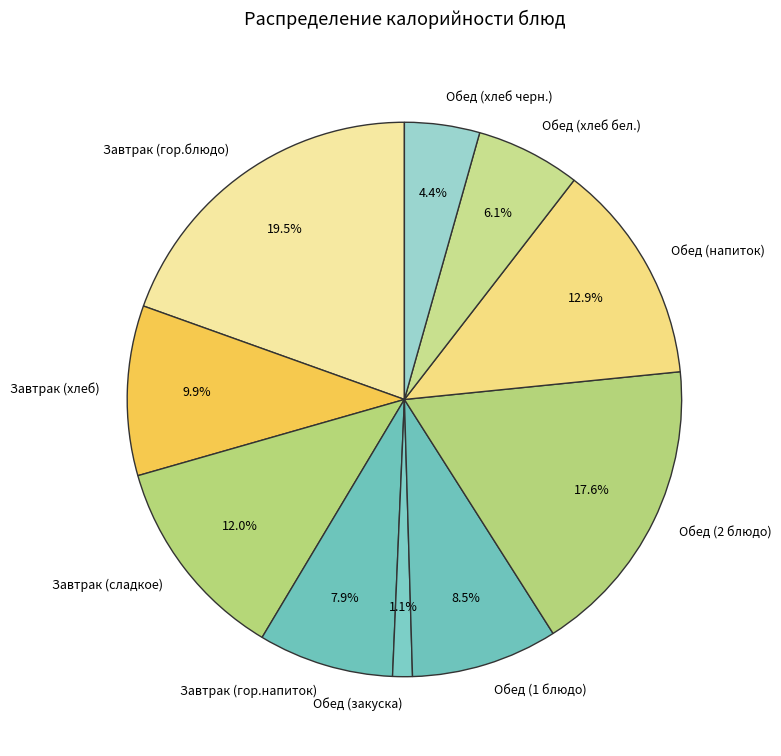

Which slice is the largest?

Завтрак (гор.блюдо)